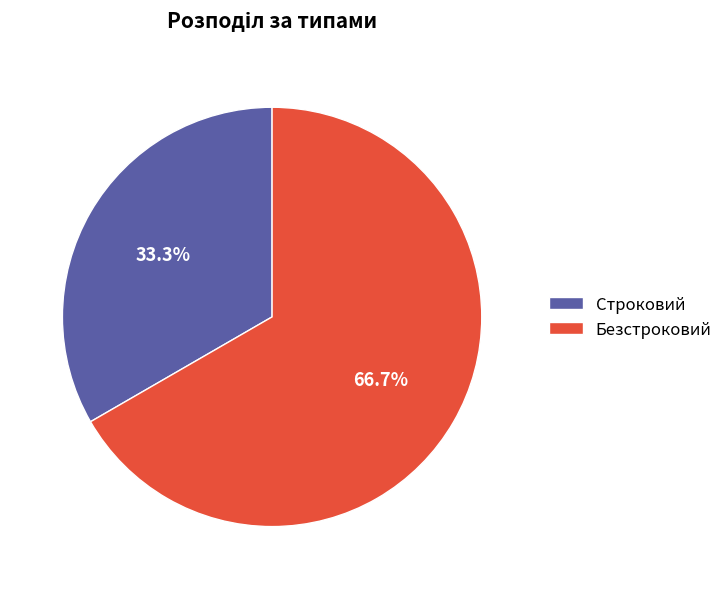

Is it true that Строковий is 20% of the pie?

False